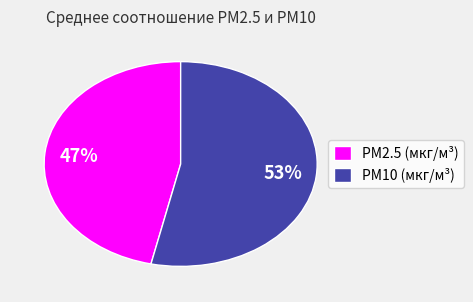

How many slices are in this pie chart?

2